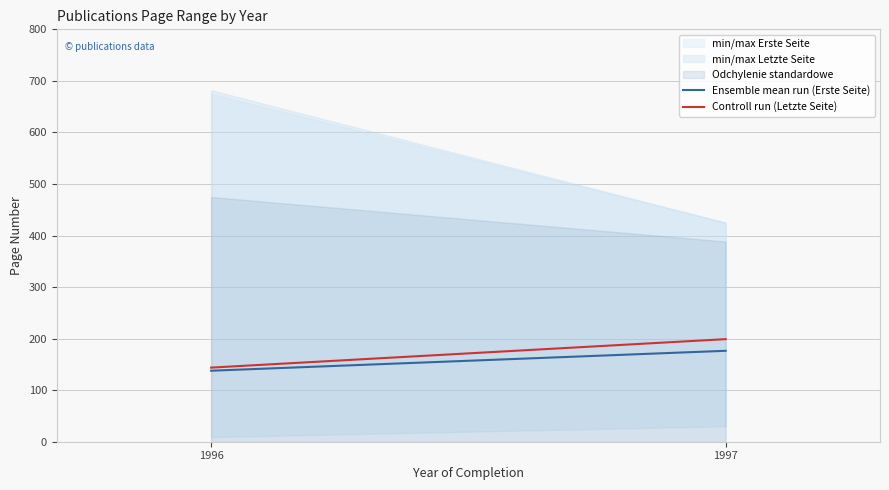

At which category is the sum across all series the highest?

1997